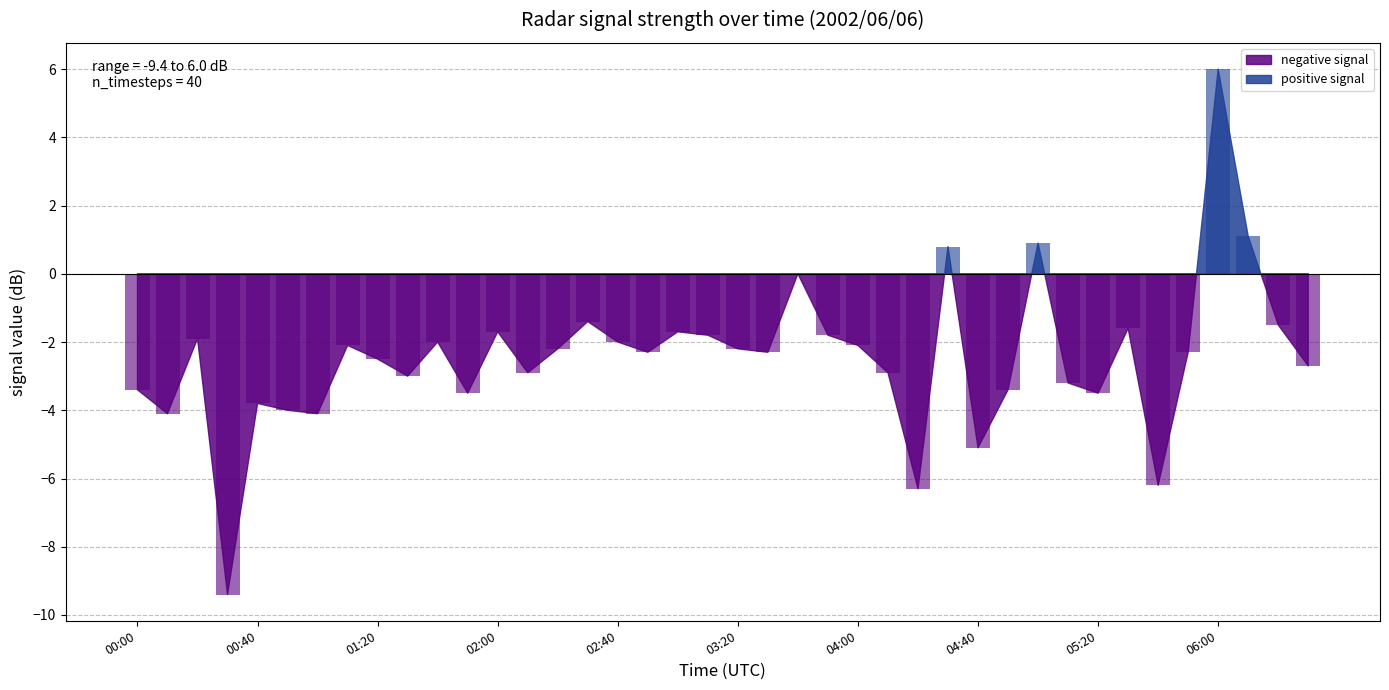

Count the number of categories in the chart.

40